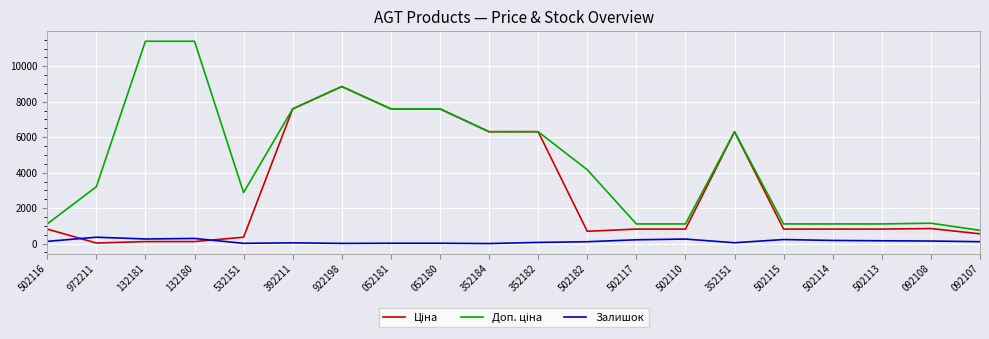

Is it true that Залишок equals 107.0 at 092107?

True